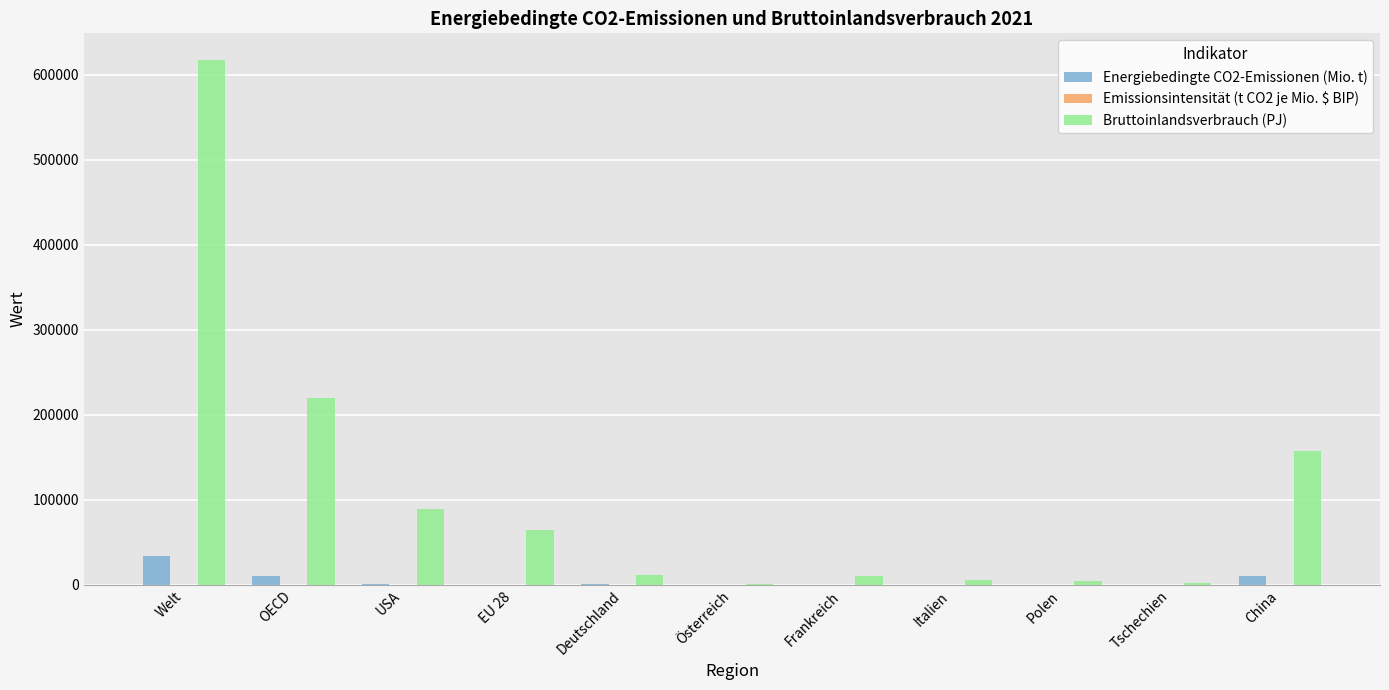

What is the sum of all Bruttoinlandsverbrauch (PJ) values?

1185266.1